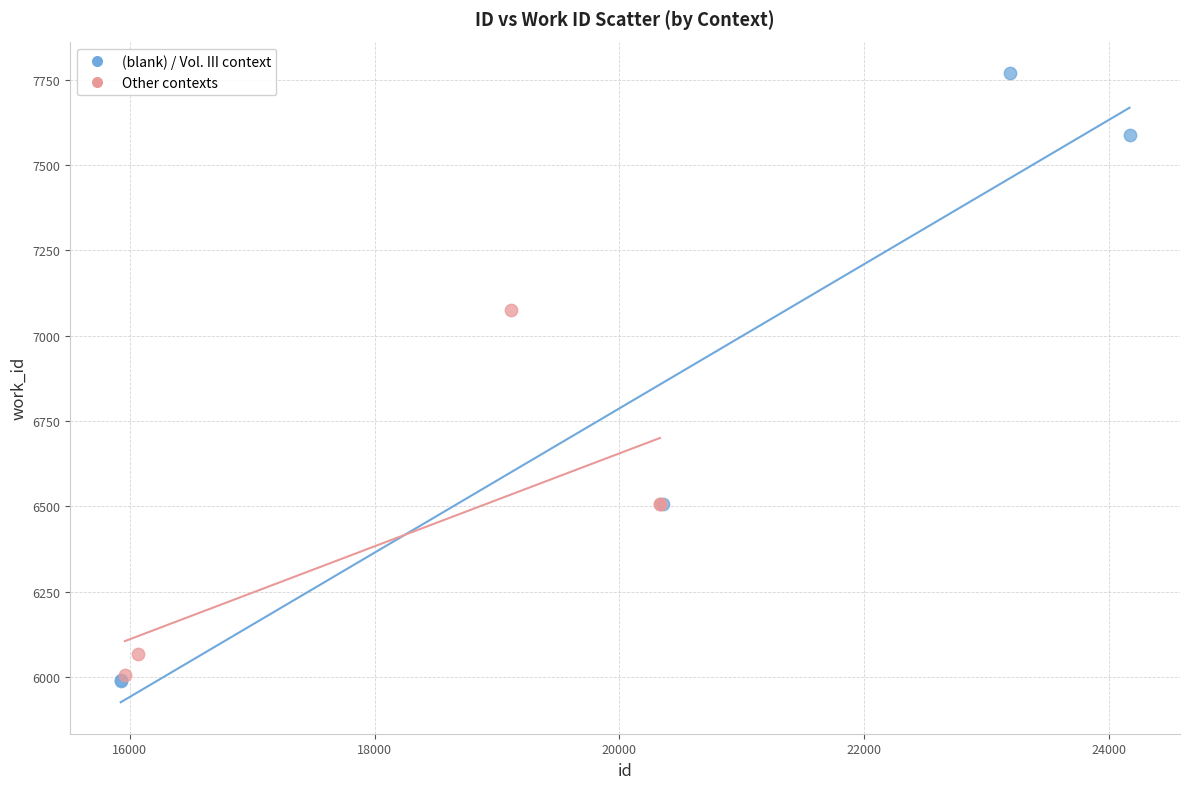

Which series has the widest spread of Y values?

(blank) / Vol. III context